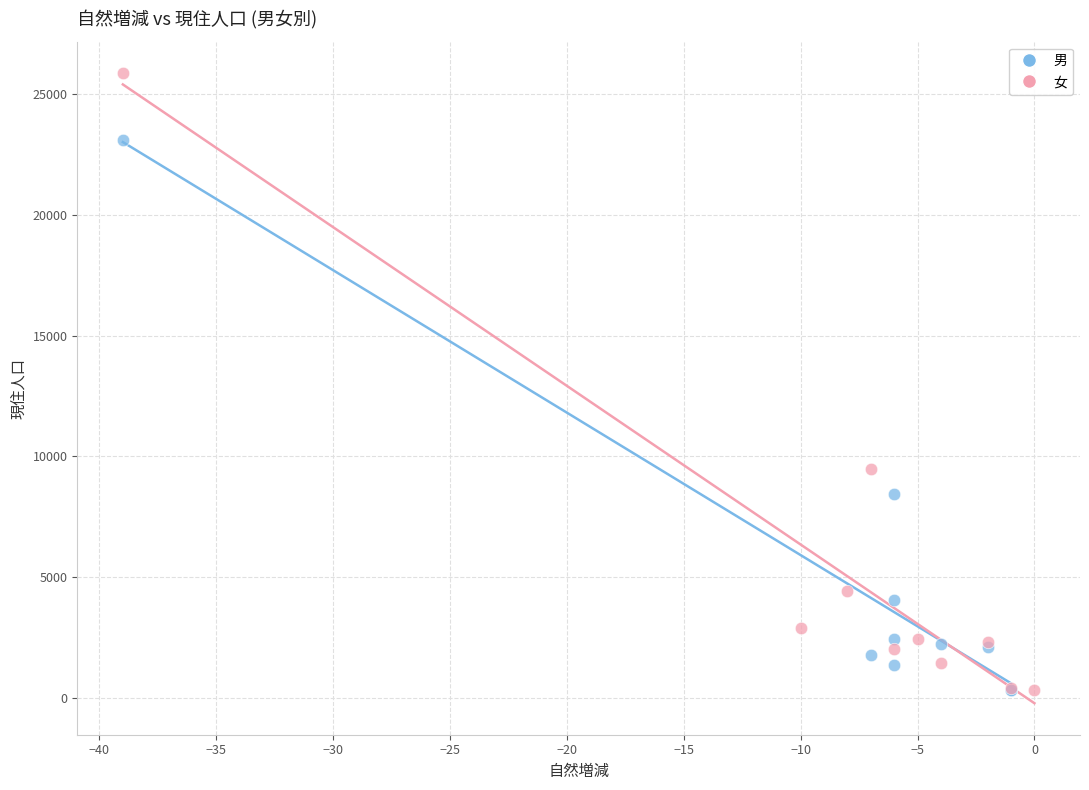

Which series has the widest spread of Y values?

女